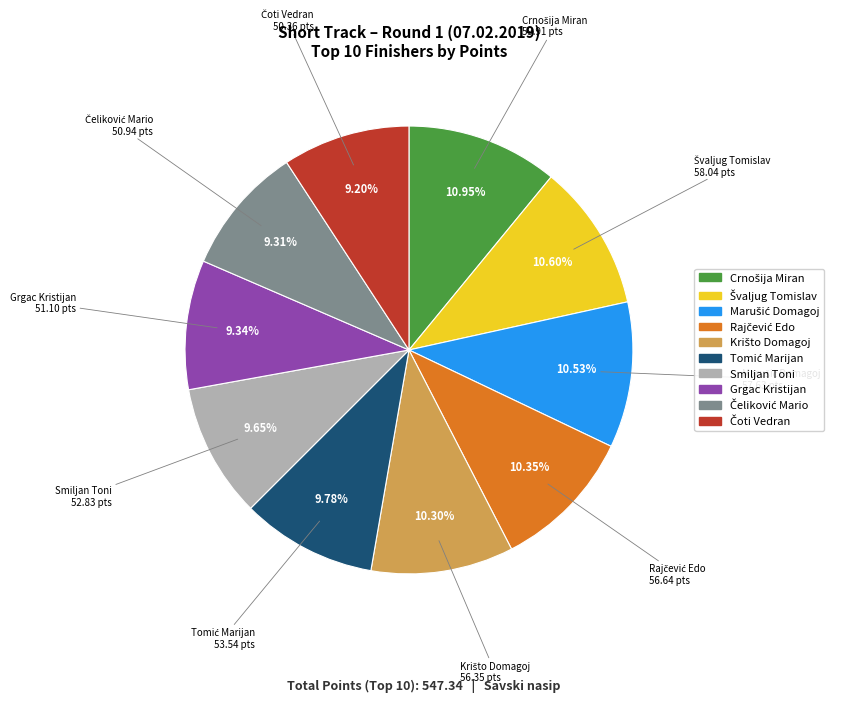

Is there any slice that represents more than half of the pie?

No